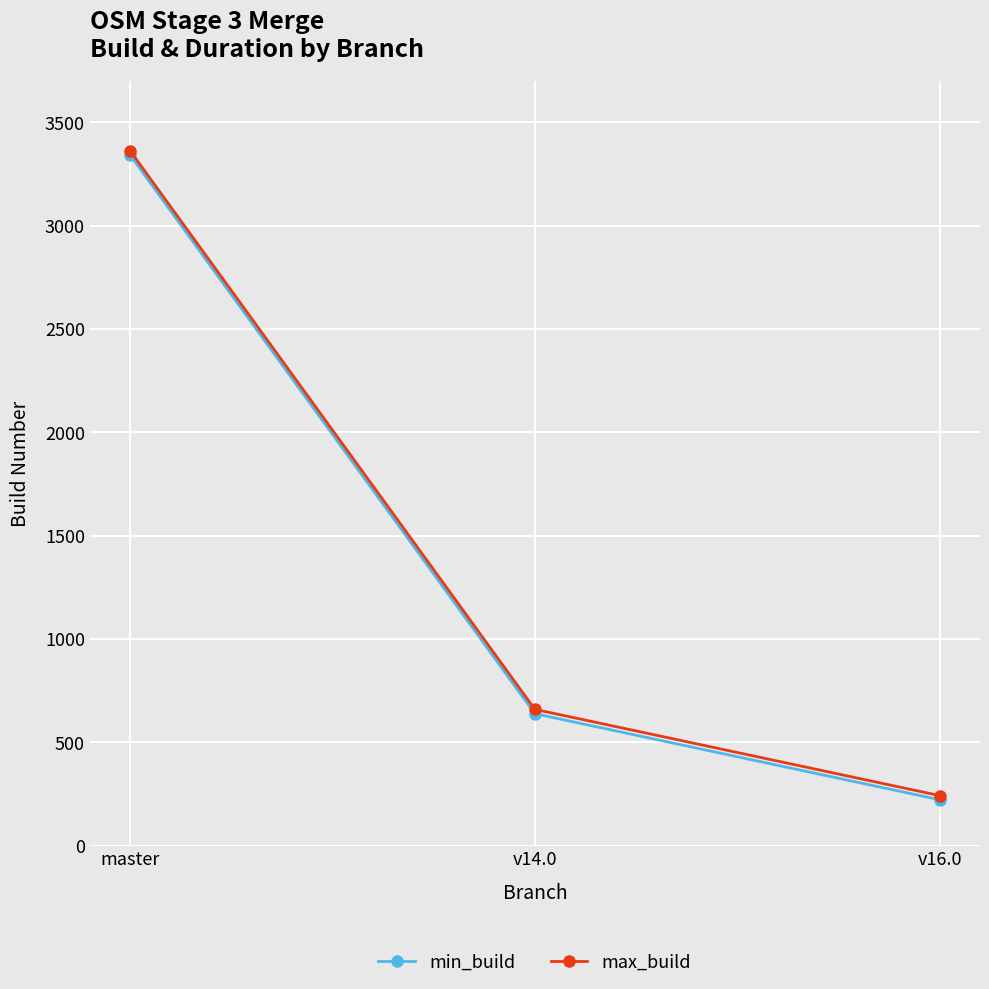

Which series changed the most between v14.0 and v16.0?

max_build